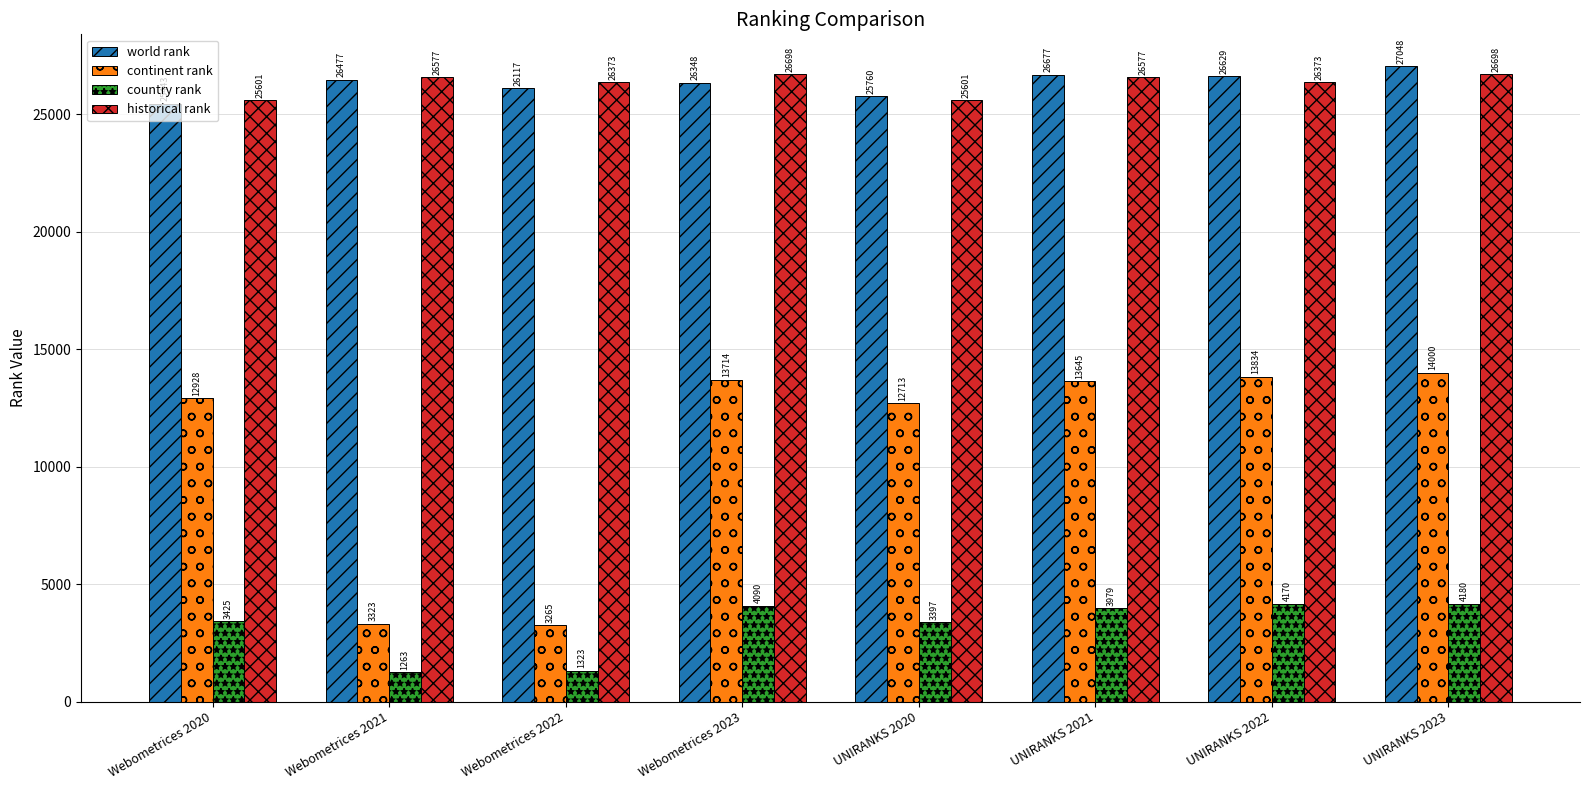

What is the total value across all series at Webometrices 2022?

57078